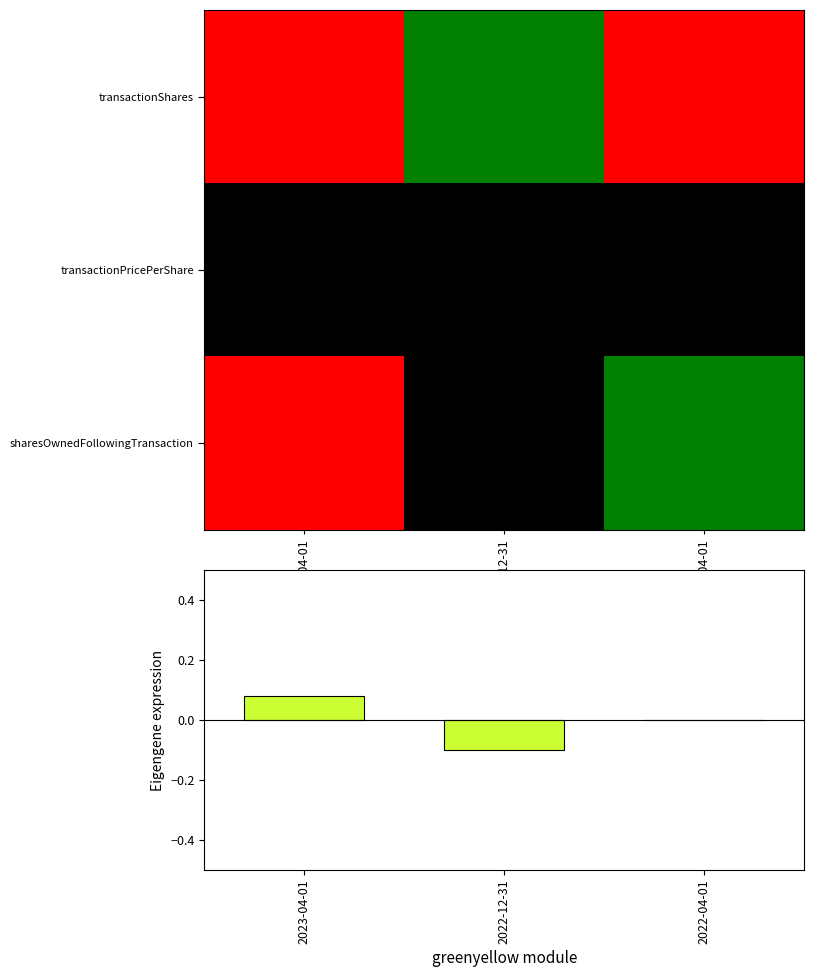

The value of Eigengene expression at 2022-04-01 is 0.0. True or false?

True